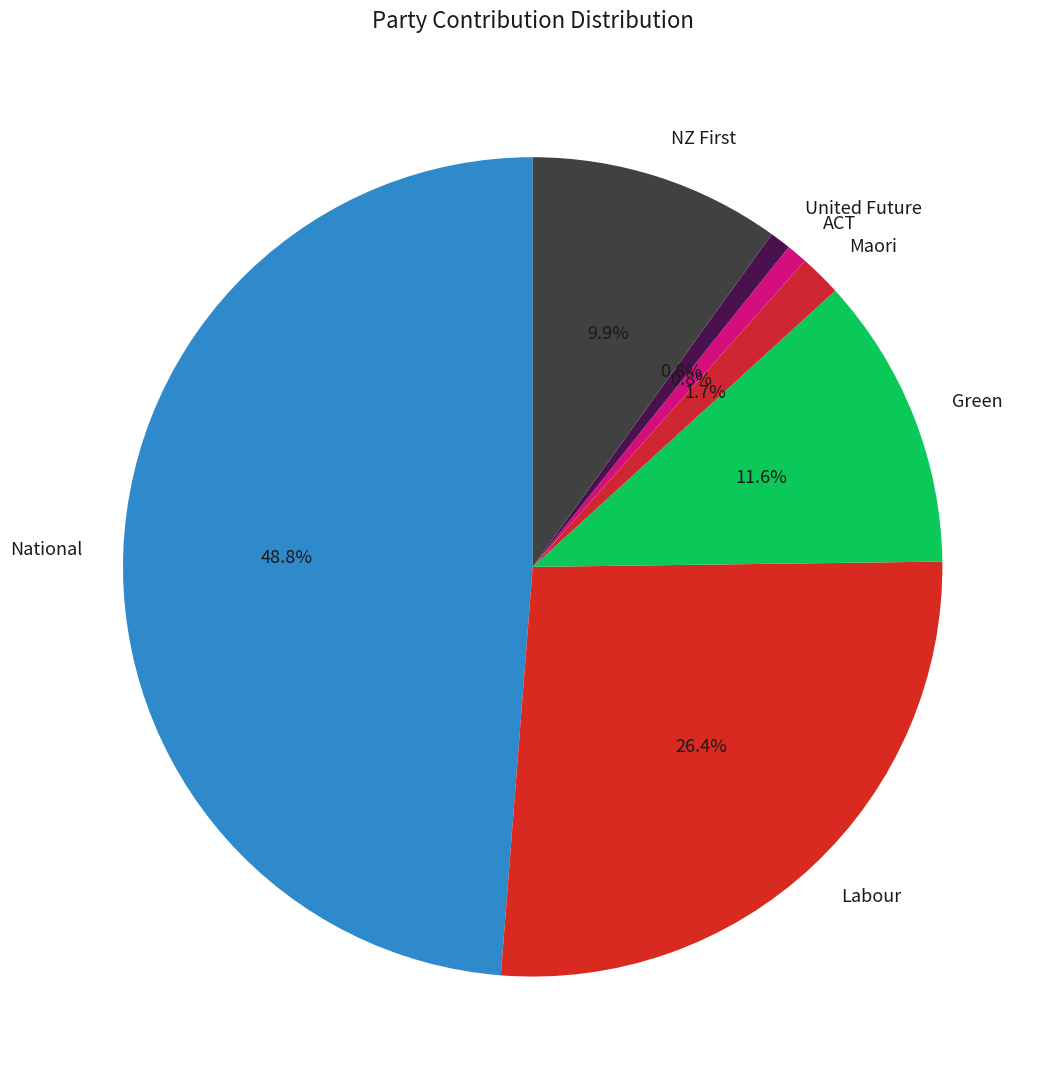

Does any single category account for the majority?

No